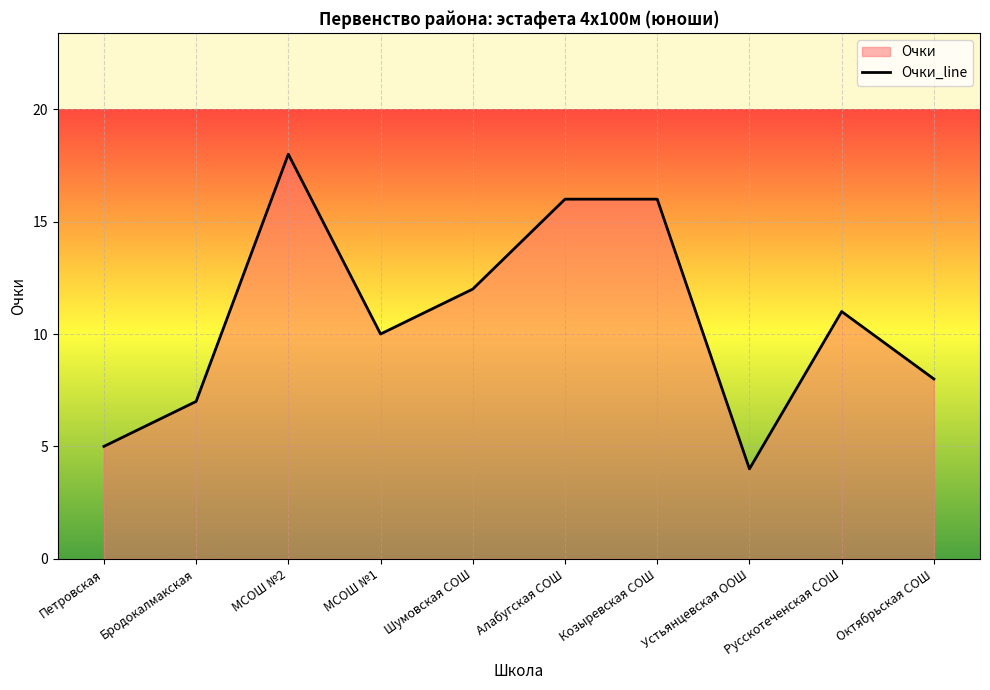

What is the difference between the maximum and minimum values?

14